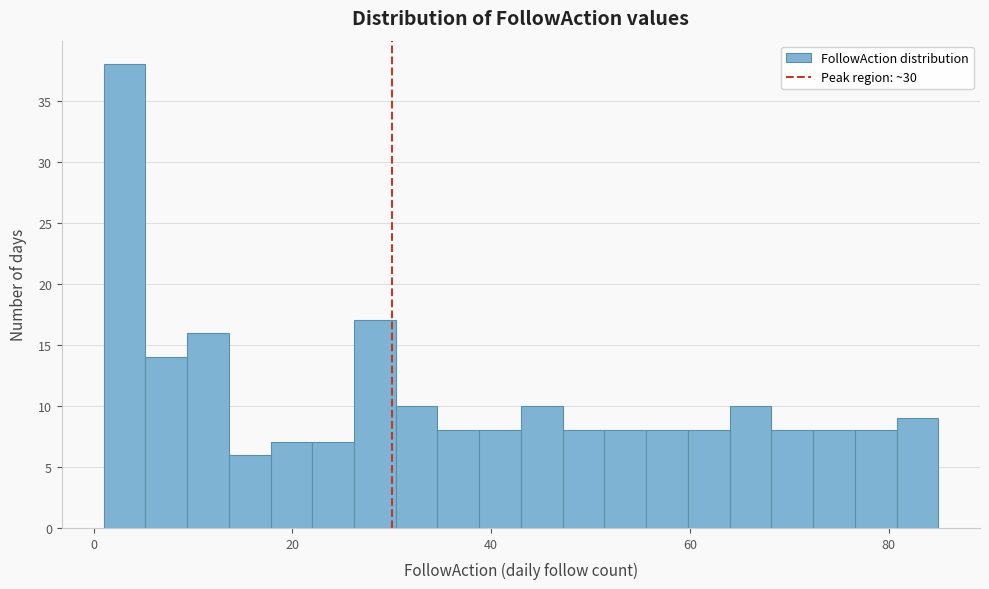

Read against the x-axis, roughly where is the centre of the tallest bar?

4